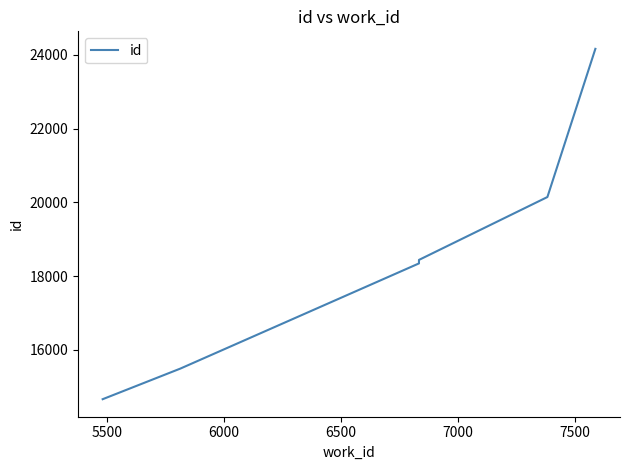

How many categories are shown in the chart?

6